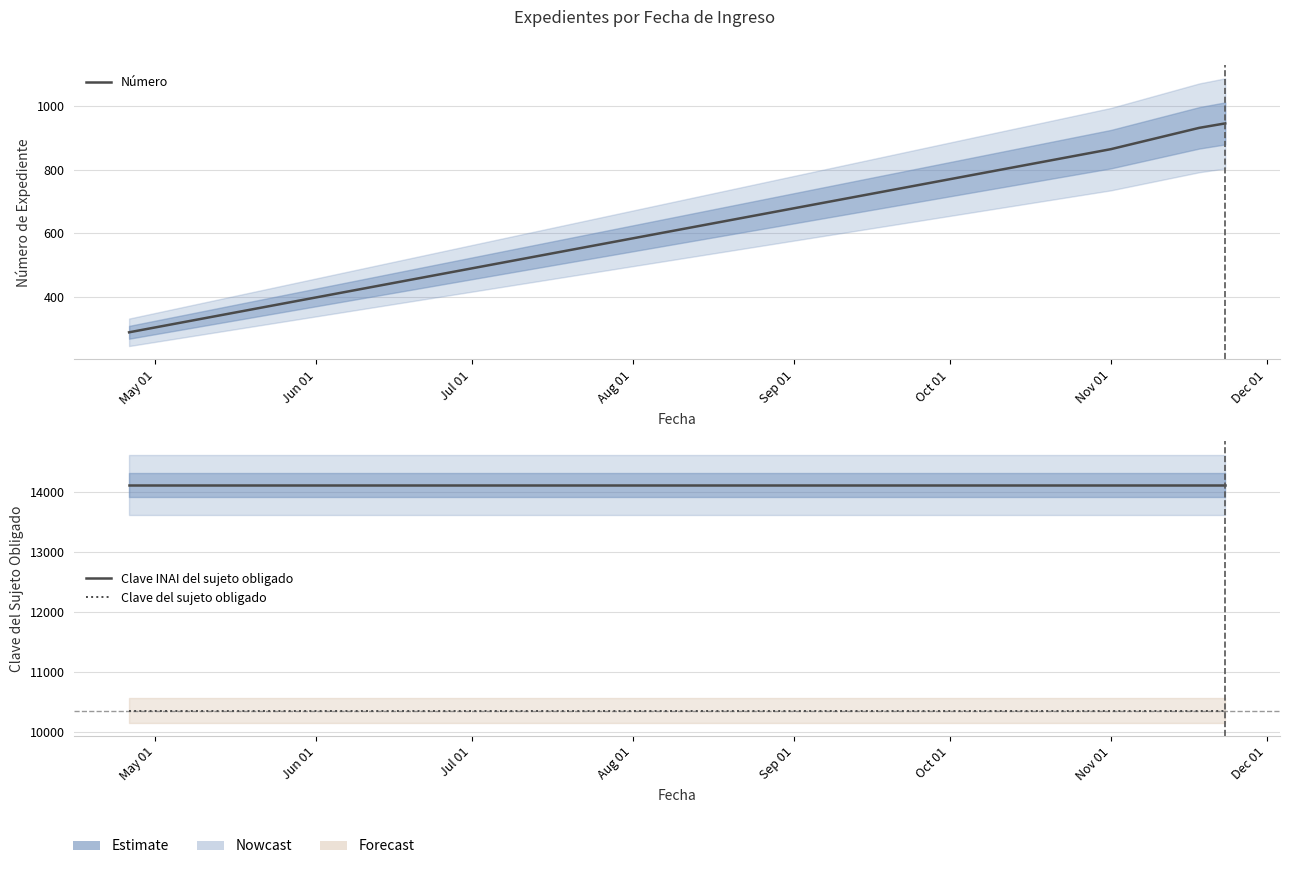

What is the greatest value displayed?

14111